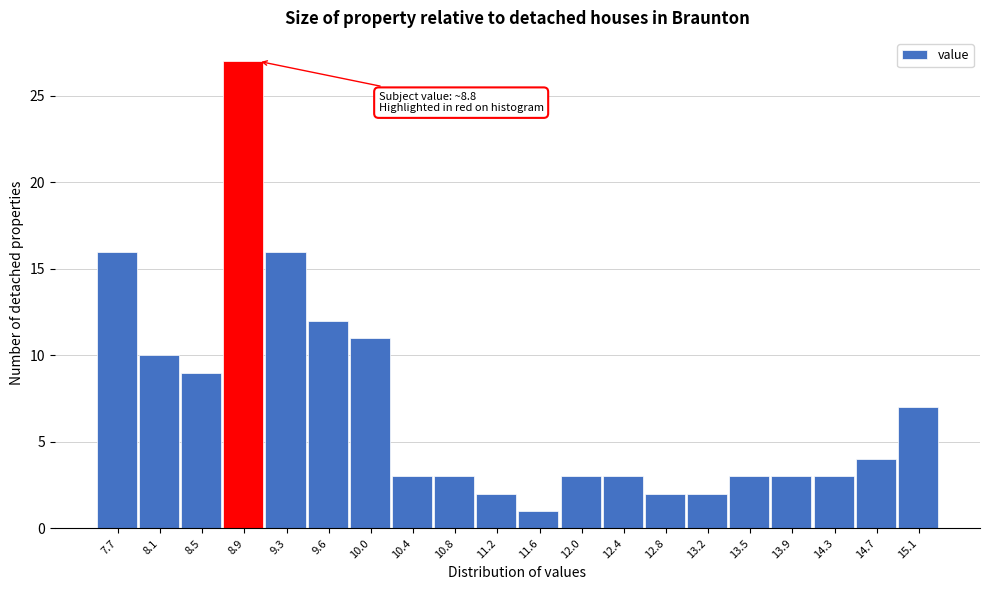

Over which range of the x-axis is the bar tallest?

8.67 to 9.06